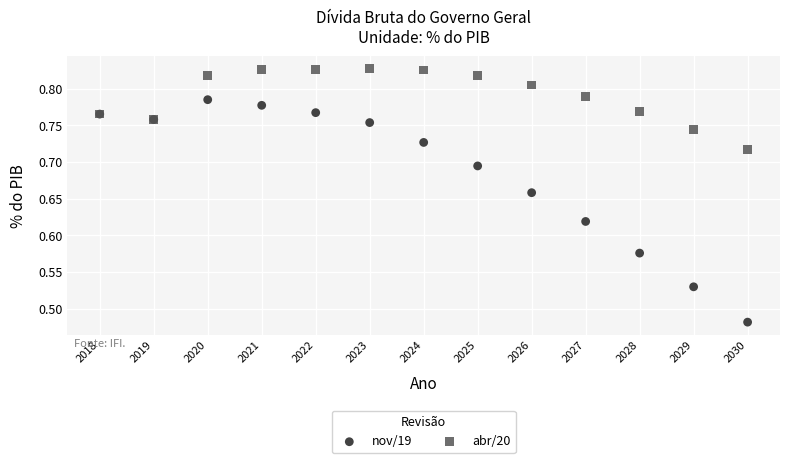

Which series contains the highest Y value?

abr/20